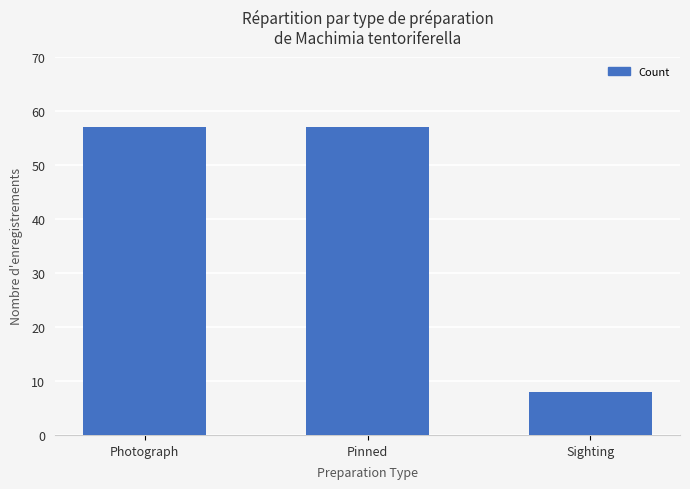

Between Sighting and Photograph, which is larger?

Photograph